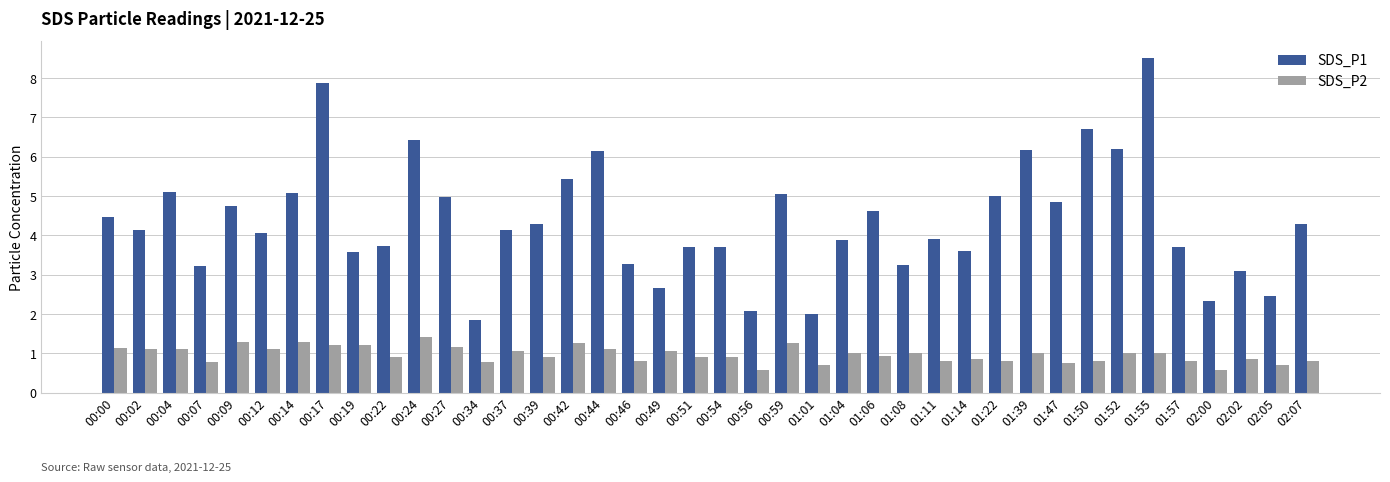

List the series in order of their peak value, highest first.

SDS_P1, SDS_P2